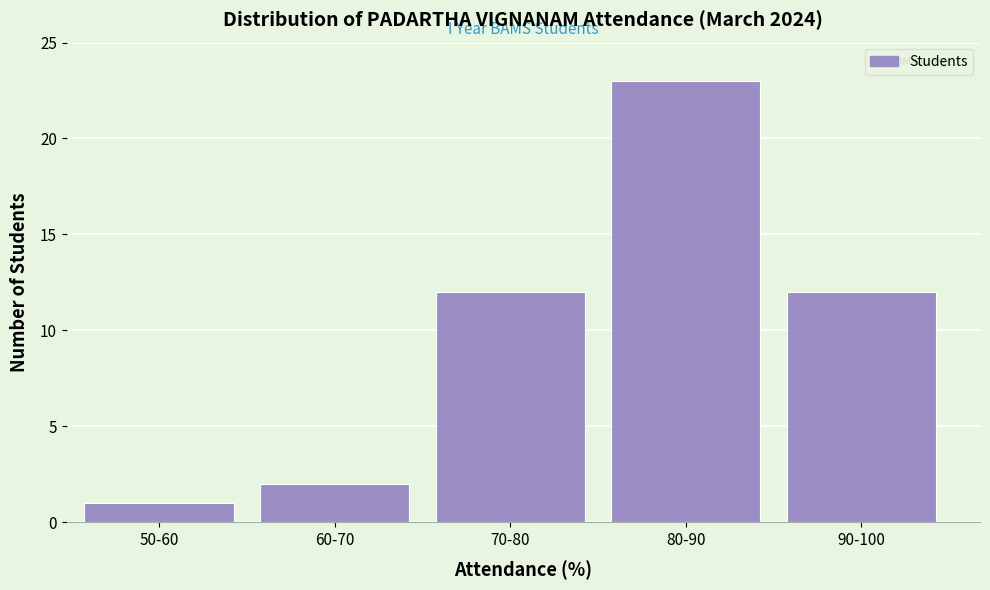

Reading left to right, list all the values displayed in this chart.

1	2	12	23	12